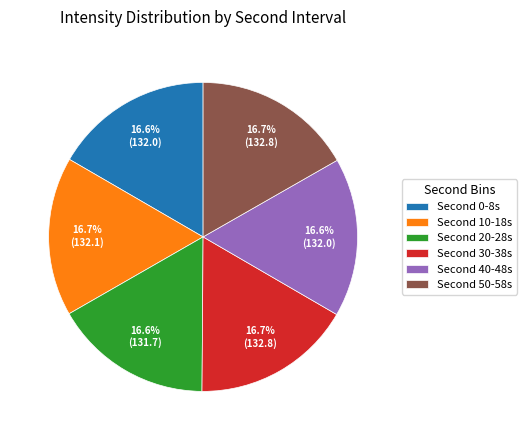

Is there any slice that represents more than half of the pie?

No